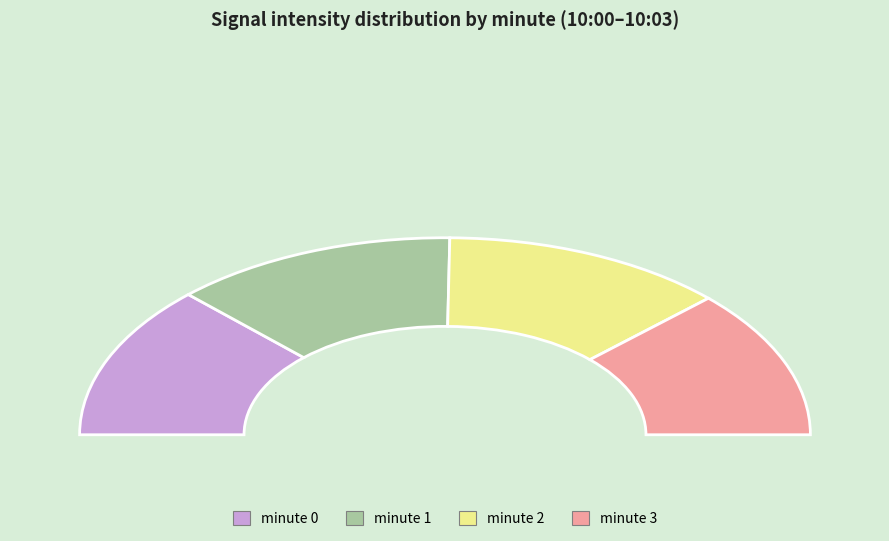

What portion of the pie excludes 3?

75.6%